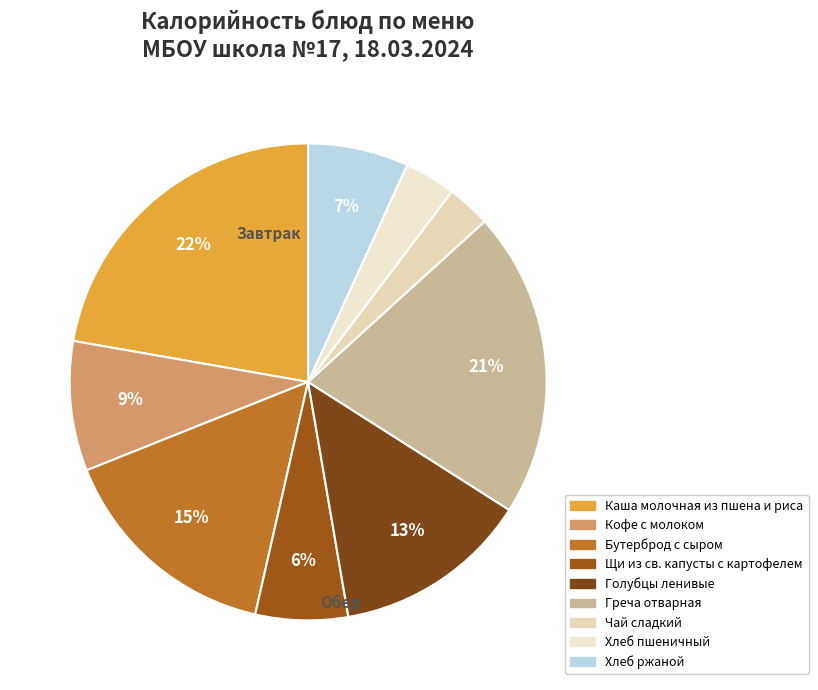

Is it true that Хлеб пшеничный is 1% of the pie?

False